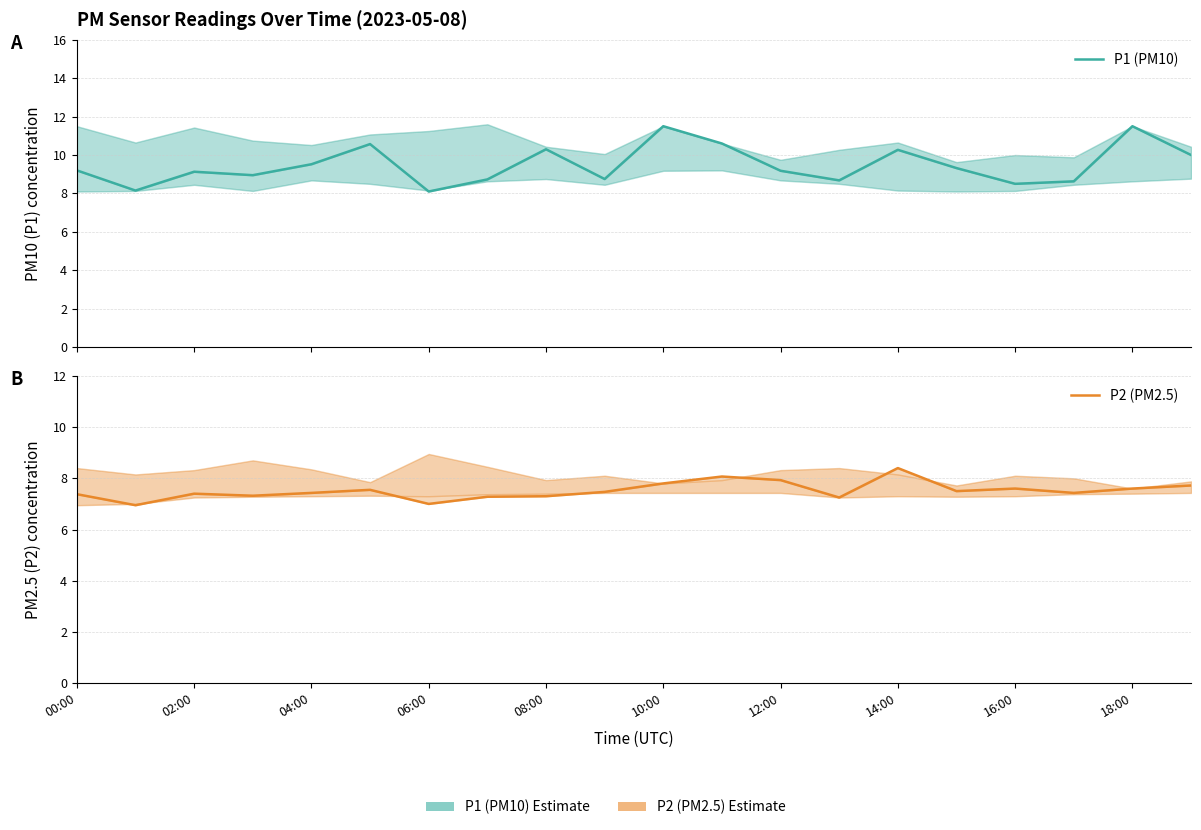

At which category is the sum across all series the highest?

10:00